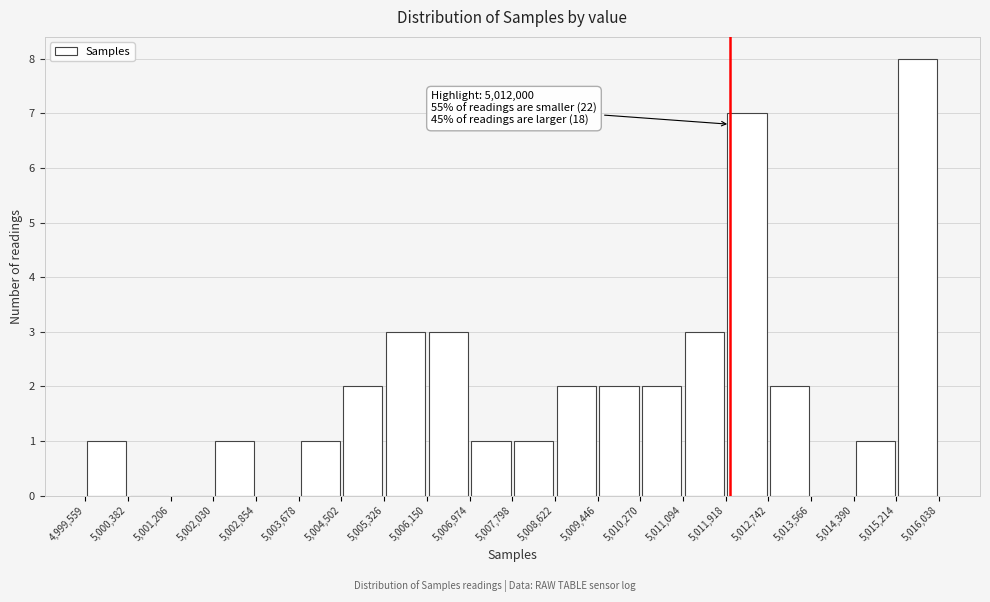

Which range on the x-axis has the tallest bar?

5,015,214 to 5,016,038